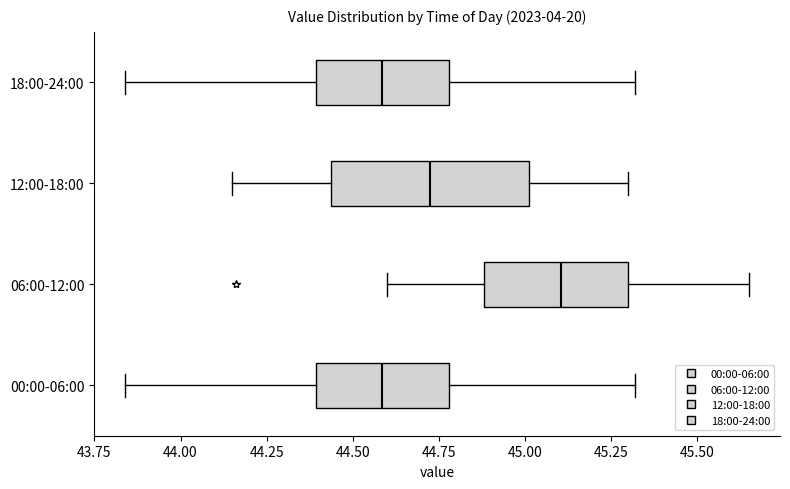

Which box's median line is the furthest to the right?

06:00-12:00